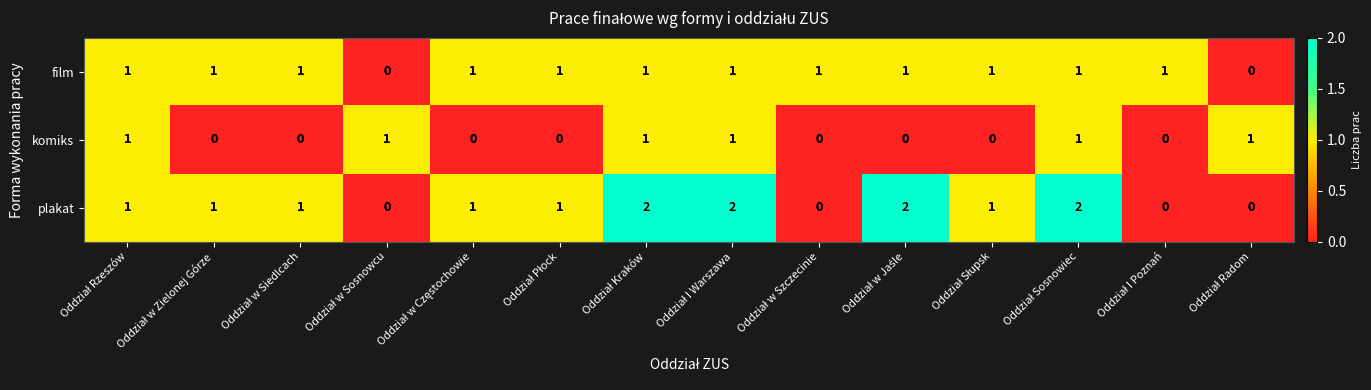

What is the sum of all film values?

12